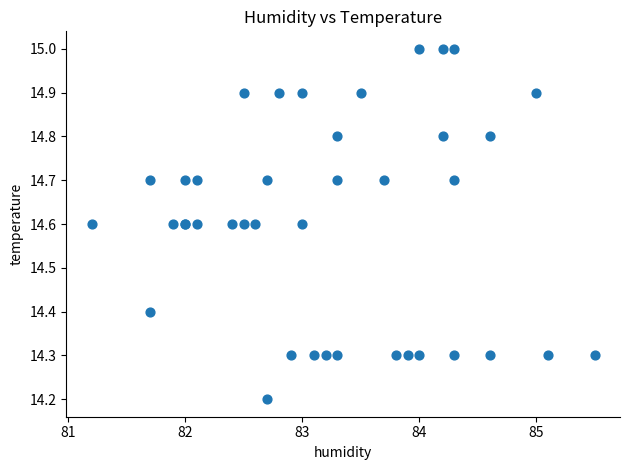

What Y value in the scatter plot is closest to 14?

14.2